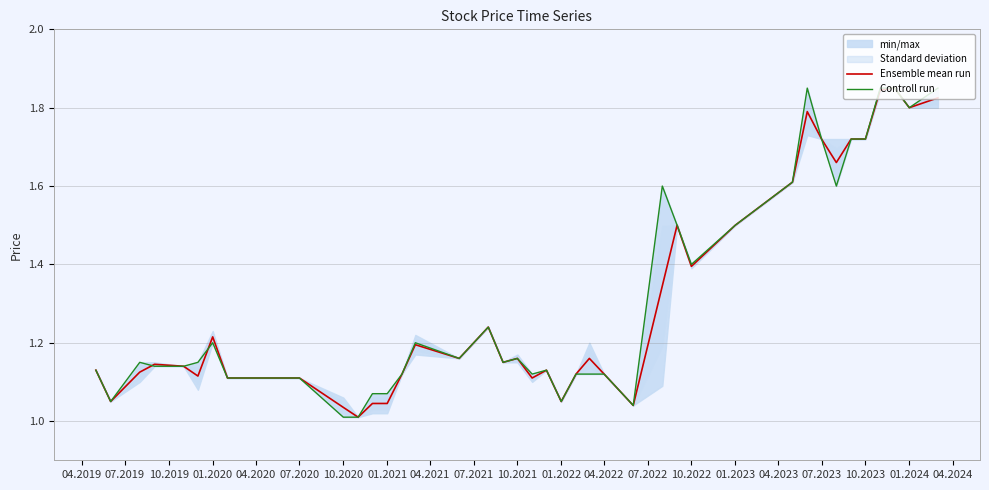

Reading left to right, extract all data points from this chart.

Ensemble mean run: 1.1	1.1	1.1	1.1	1.1	1.1	1.2	1.1	1.1	1.0	1.0	1.0	1.0	1.1	1.2	1.2	1.2	1.1	1.2	1.1	1.1	1.1	1.1	1.2	1.1	1.0	1.3	1.5	1.4	1.5	1.6	1.8	1.7	1.7	1.7	1.7	1.8	1.9	1.8	1.8
Controll run: 1.1	1.1	1.1	1.1	1.1	1.1	1.2	1.1	1.1	1.0	1.0	1.1	1.1	1.1	1.2	1.2	1.2	1.1	1.2	1.1	1.1	1.1	1.1	1.1	1.1	1.0	1.6	1.5	1.4	1.5	1.6	1.9	1.7	1.6	1.7	1.7	1.9	1.9	1.8	1.9